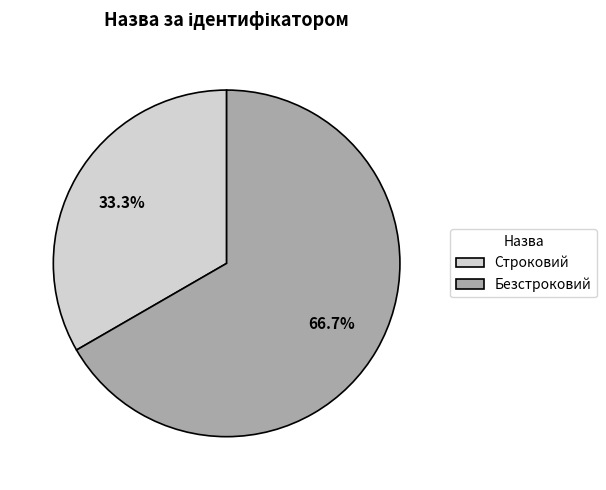

What percentage is NOT represented by Строковий?

66.7%